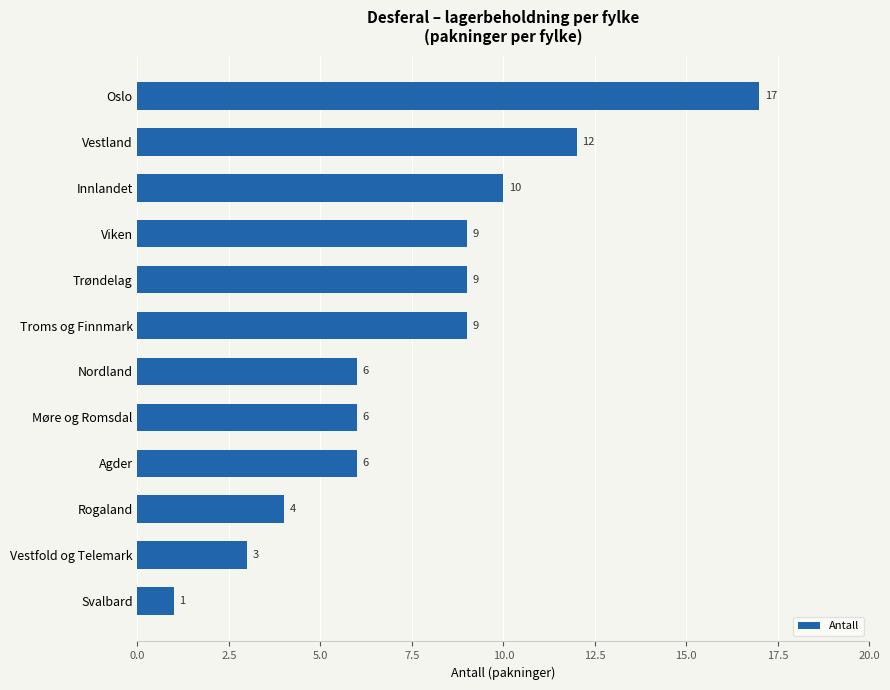

What is the label of the 8th bar from the bottom?

Trøndelag